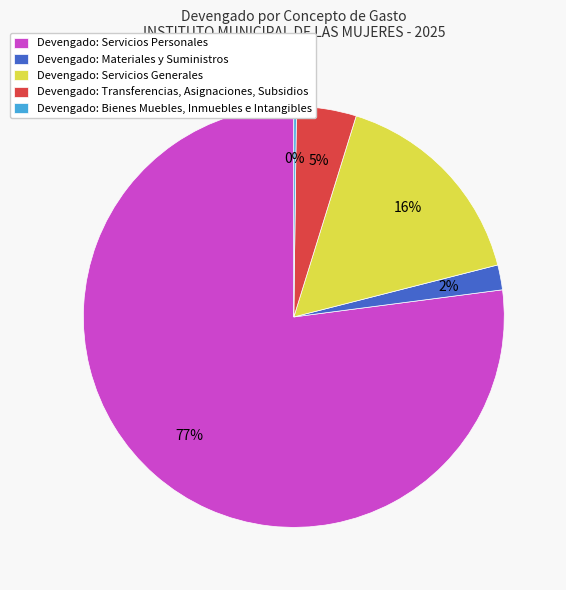

To the nearest percent, what is the difference between the largest and smallest slice percentages?

77%